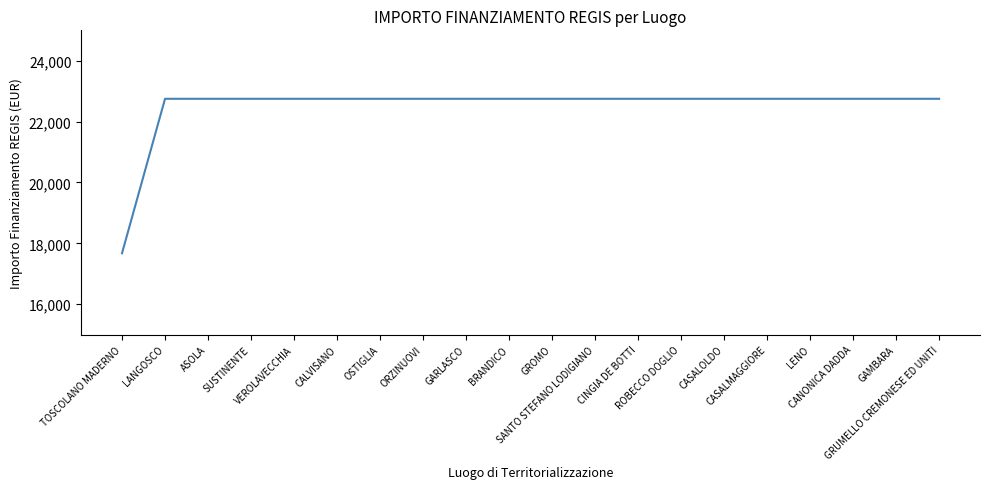

What is the difference between the maximum and minimum values?

5075.2